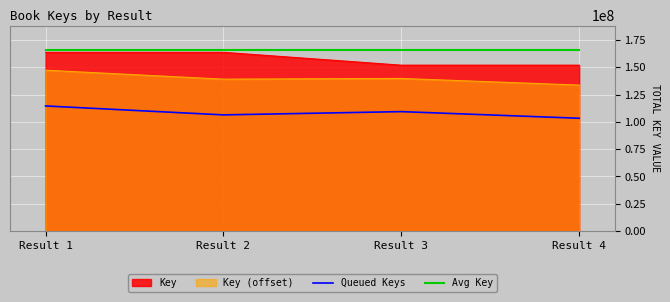

What is the difference between the Key values at Result 3 and Result 2?

11764530.0